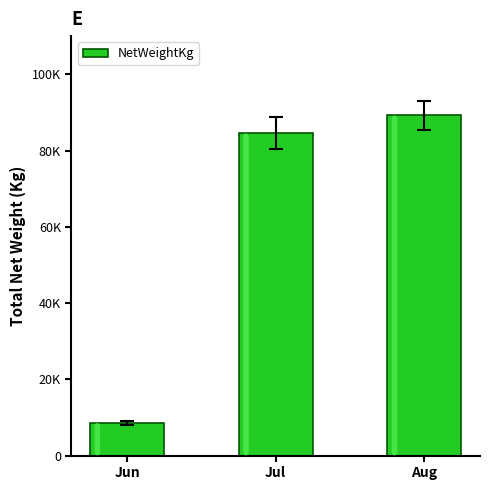

What is the minimum value shown in the chart?

8620